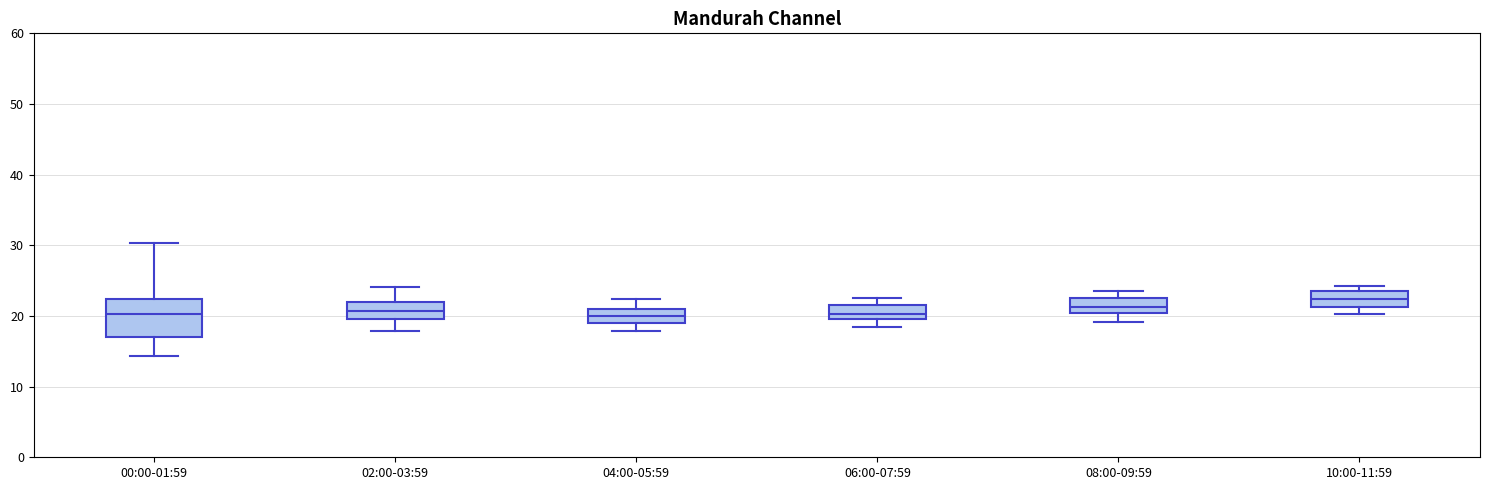

Which box is the tallest, from its lower edge to its upper edge?

00:00-01:59